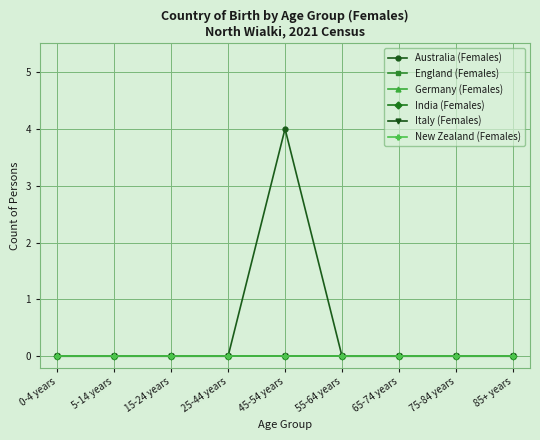

Does the chart have visible grid lines?

Yes